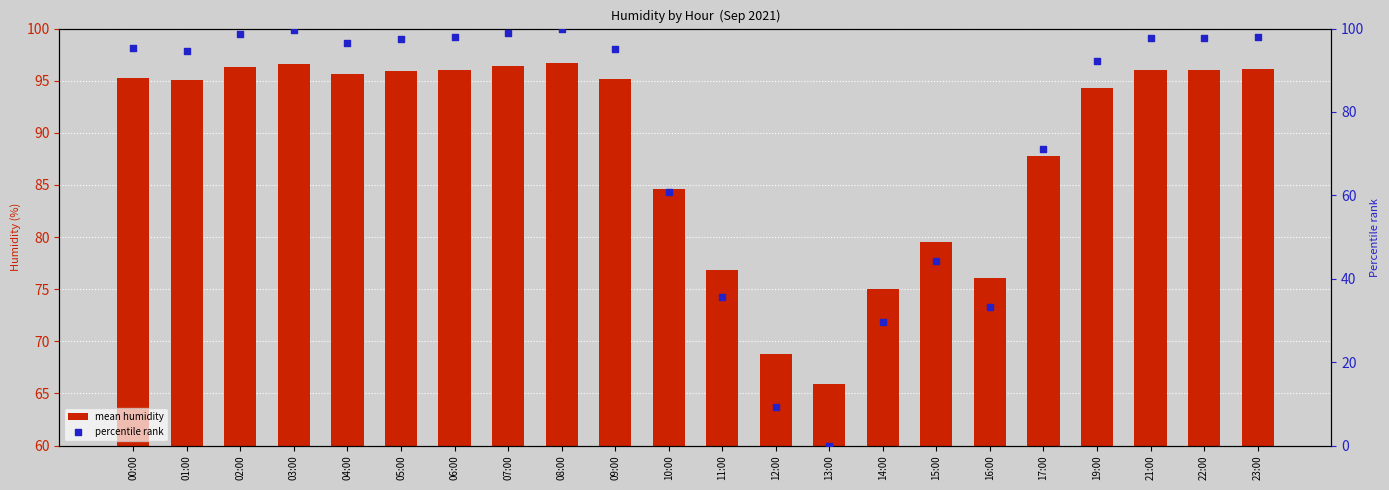

What is the total value across all series at 17:00?

158.9